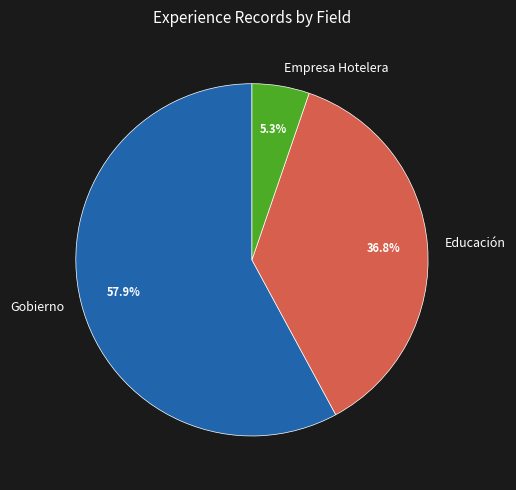

Approximately how many times larger is the value at Empresa Hotelera compared to Gobierno?

0.1